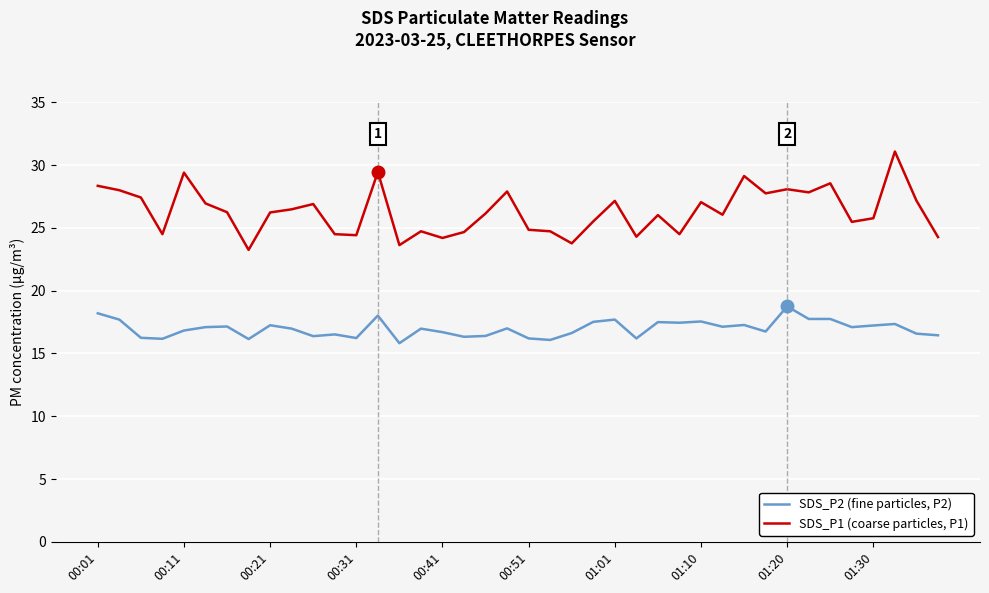

What is the average value of the SDS_P2 (fine particles, P2) series?

17.0